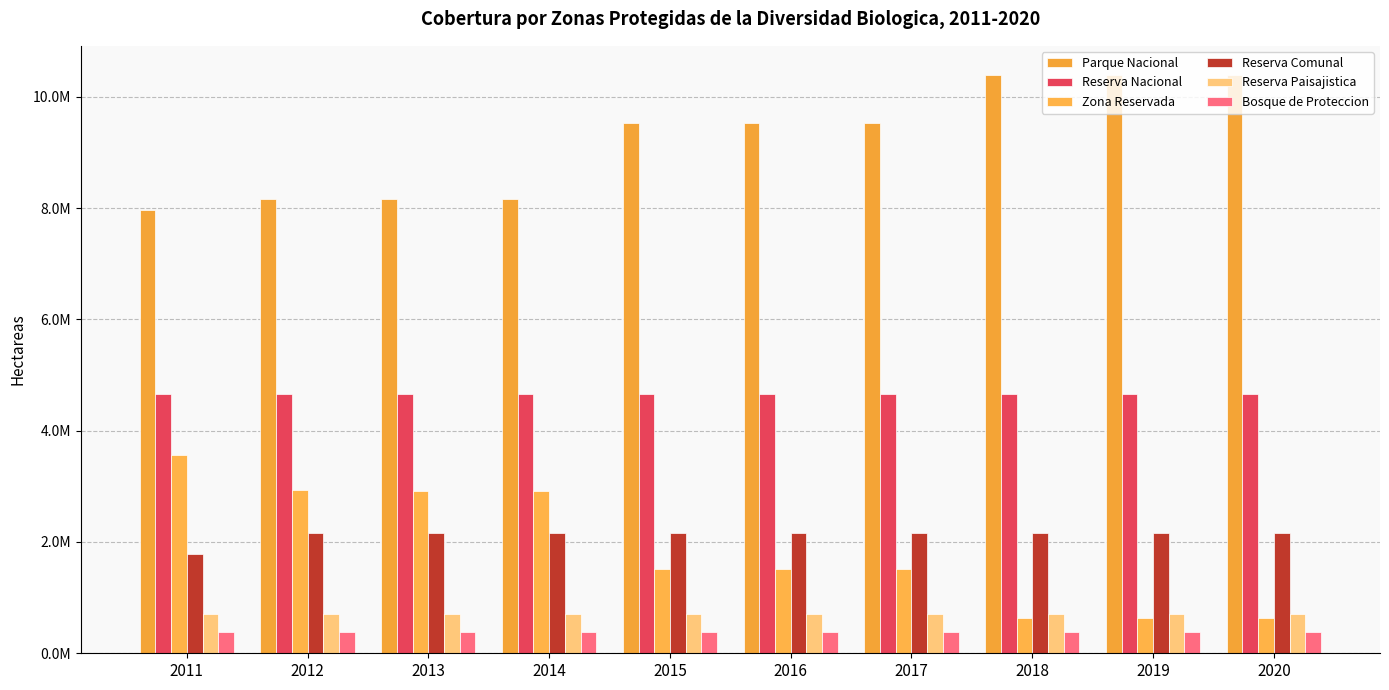

What is the sum of the Parque Nacional values at 2017 and 2016?

19050877.7